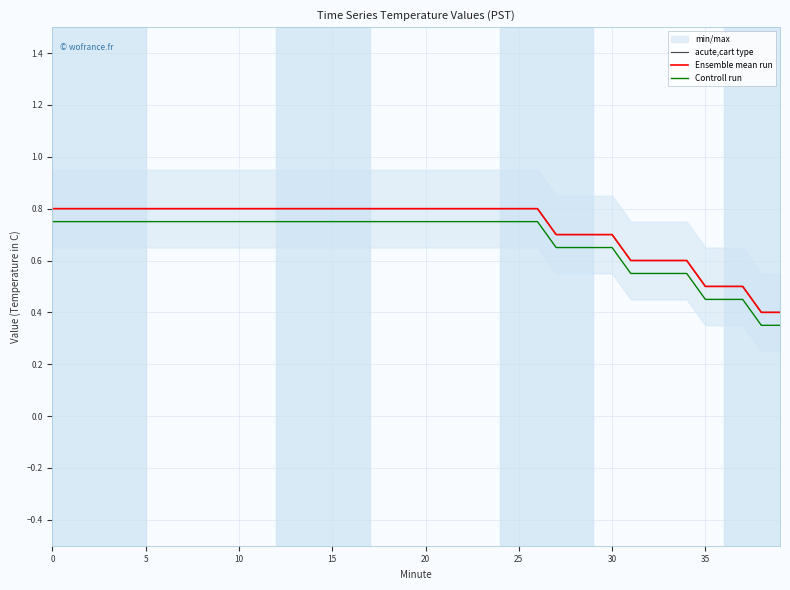

What is the maximum value for Controll run?

0.8